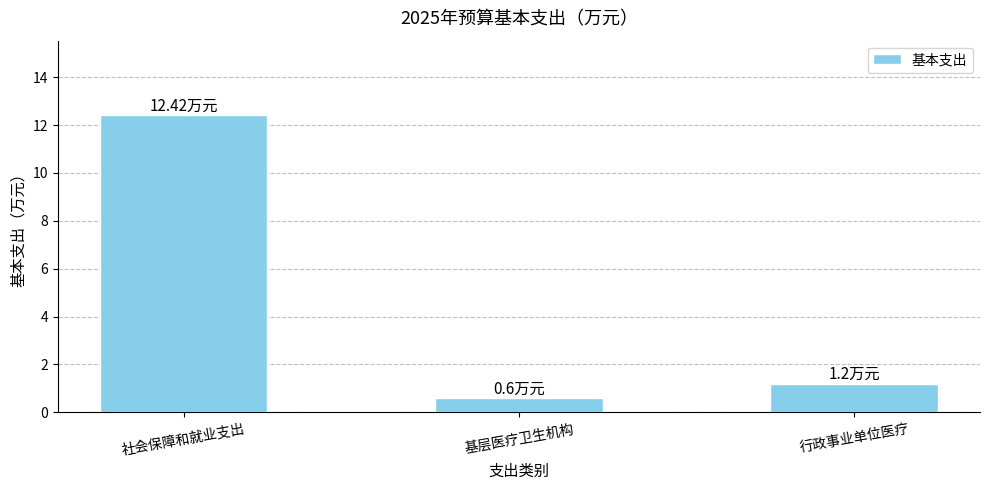

How many data points are less than 1?

1